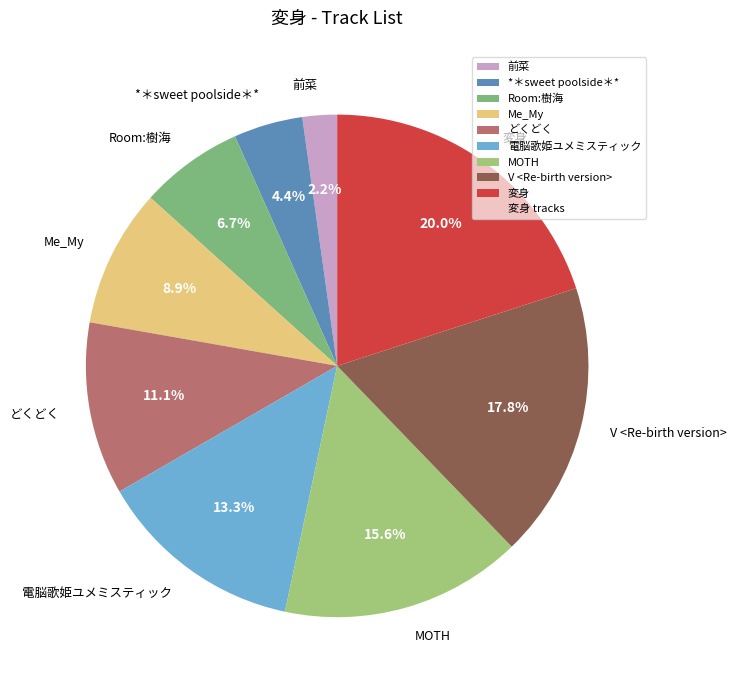

Rank the categories by value from highest to lowest.

変身, V <Re-birth version>, MOTH, 電脳歌姫ユメミスティック, どくどく, Me_My, Room:樹海, *＊sweet poolside＊*, 前菜